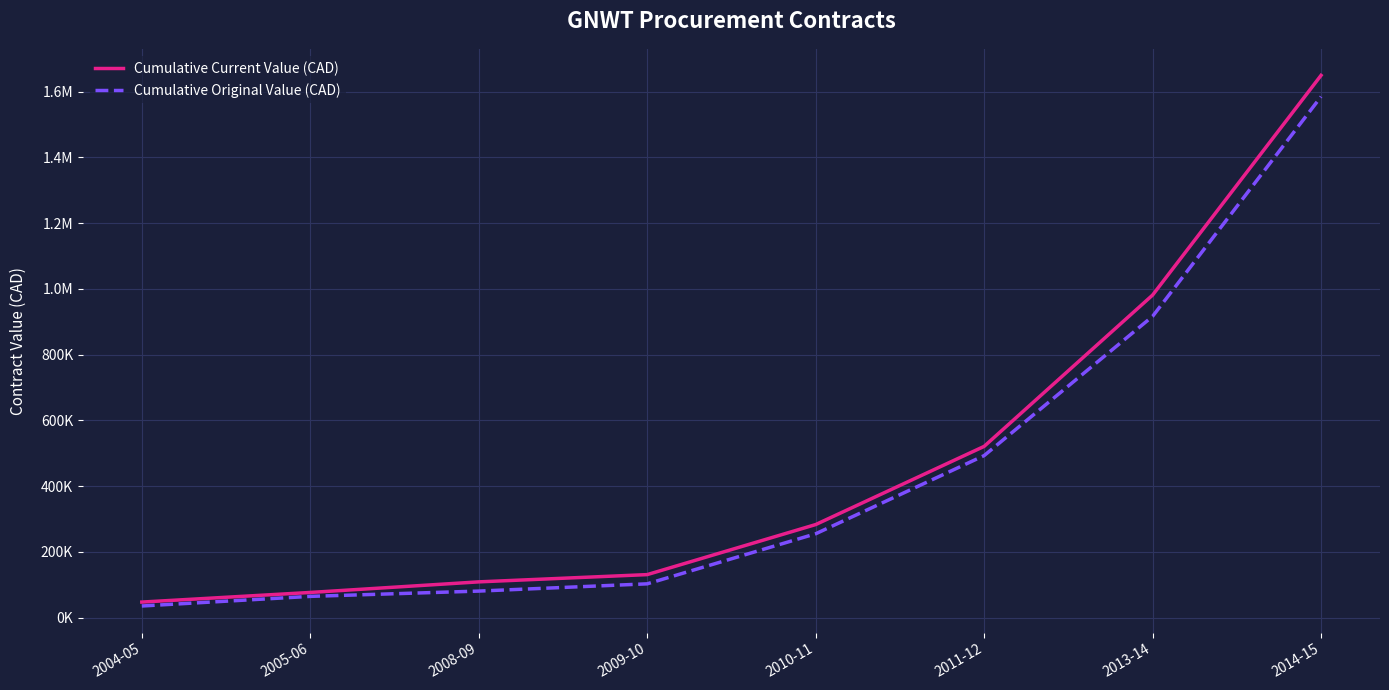

True or false: Cumulative Current Value (CAD) has more than 1 interior local peaks.

False